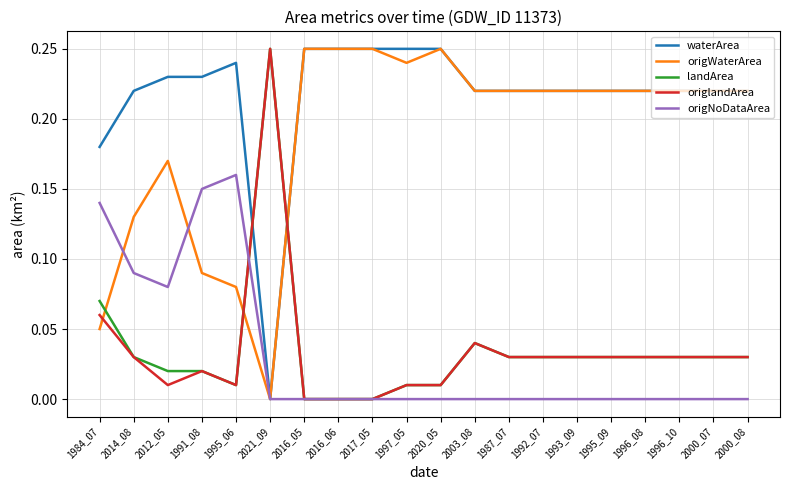

What position from the left is 1984_07?

1